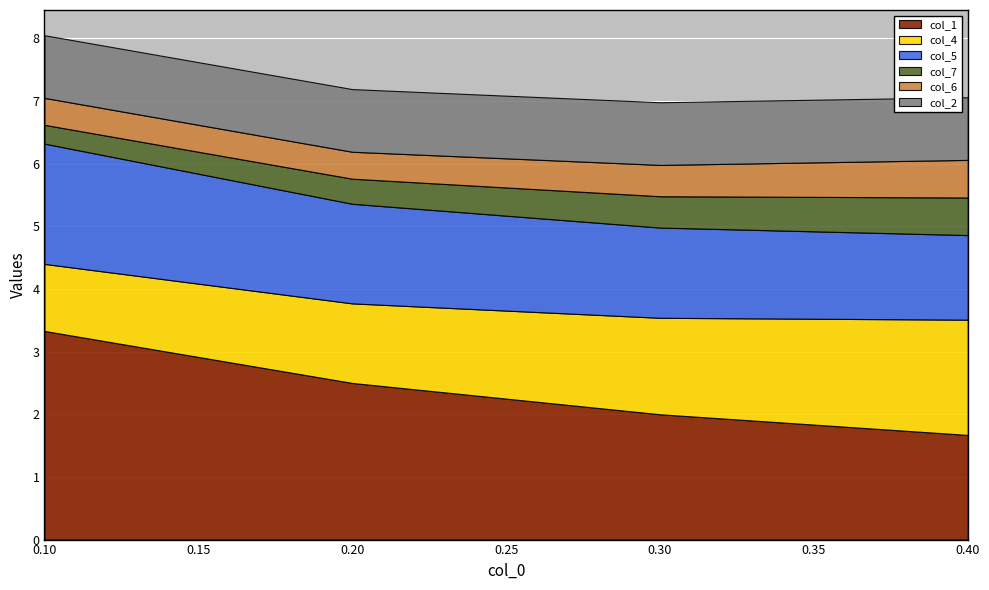

What are all the series names shown in the legend?

col_1, col_4, col_5, col_7, col_6, col_2